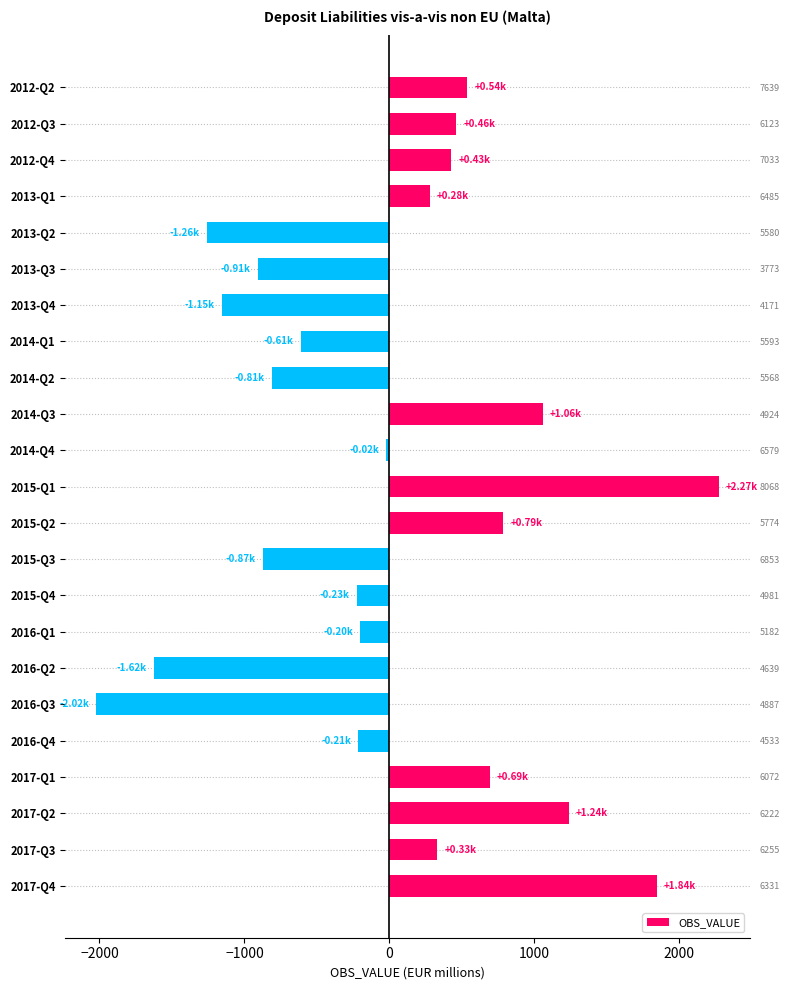

What is the value of the 17th bar from the left?

-1622.8